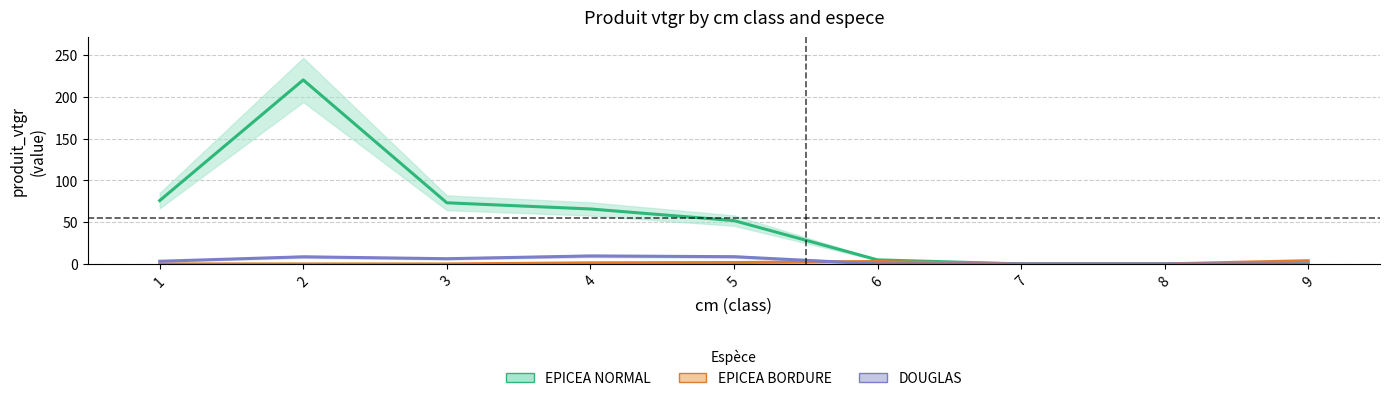

Which series has the largest total across all categories?

EPICEA NORMAL